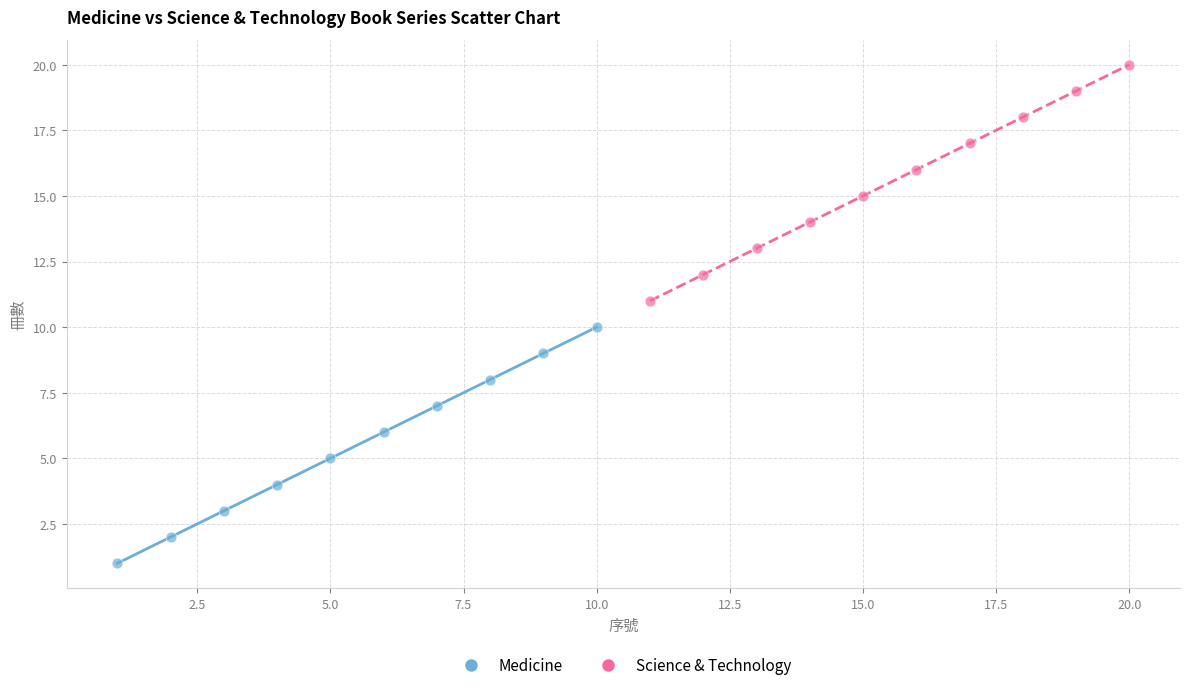

What are all the series names shown in the legend?

Medicine, Science & Technology